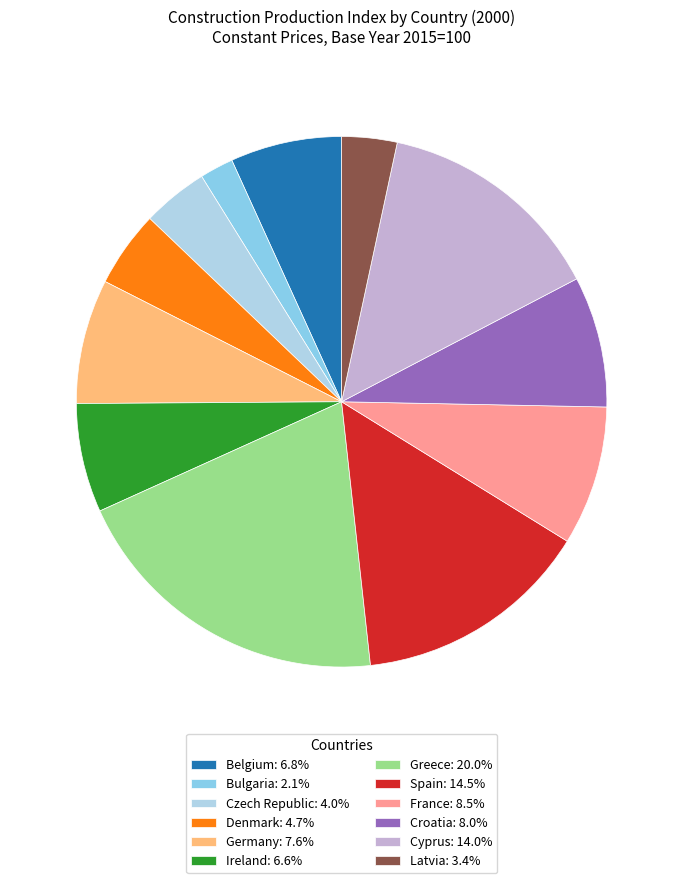

Is there any slice that represents more than half of the pie?

No